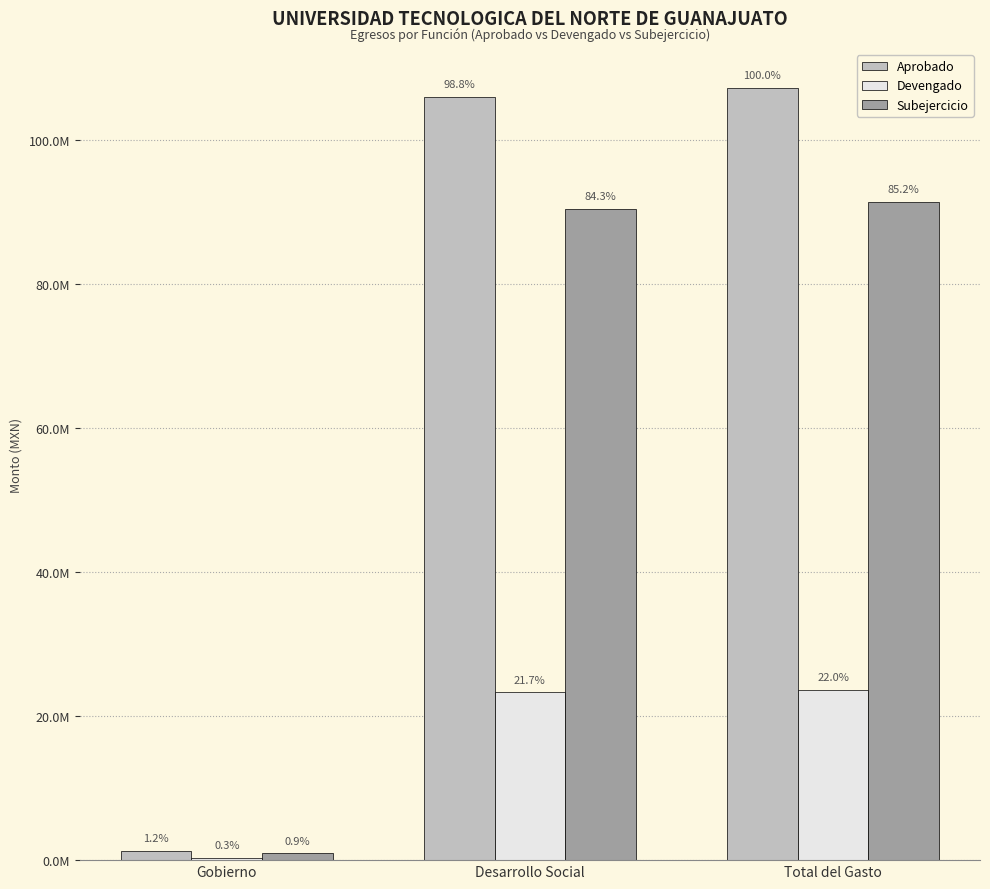

What is the difference between the maximum and second lowest values in the Aprobado series?

1270672.8